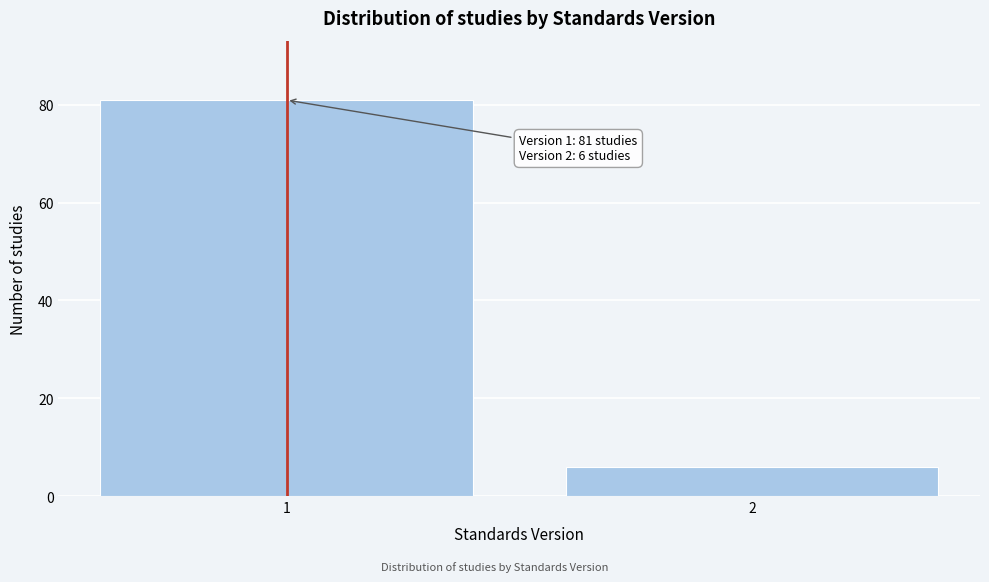

Reading left to right, what are all the values shown in this chart?

81	6